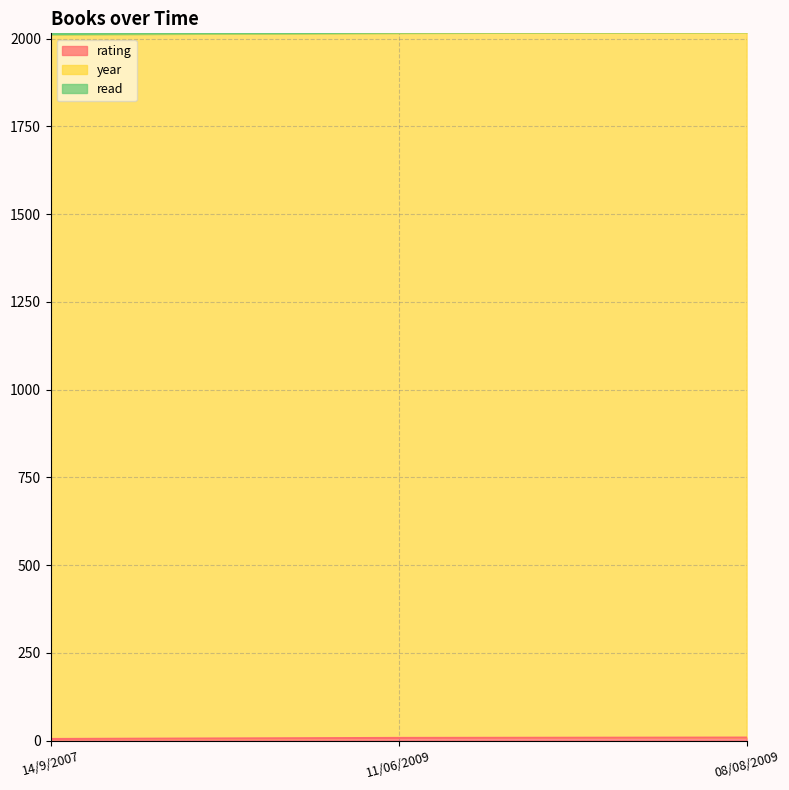

Which series has the largest total across all categories?

year